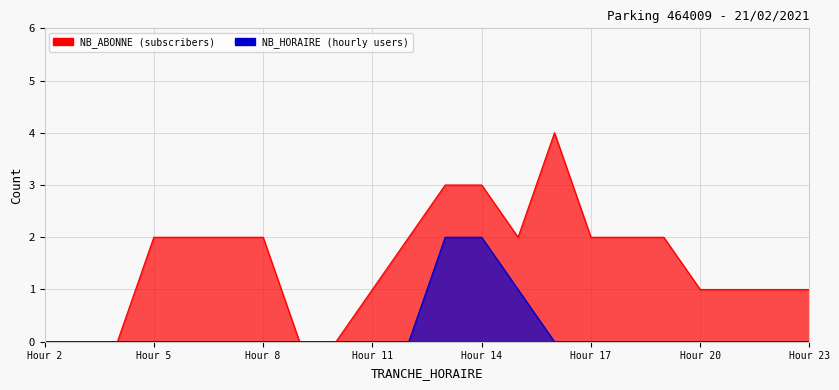

True or false: NB_HORAIRE has more than 0 interior local peaks.

False